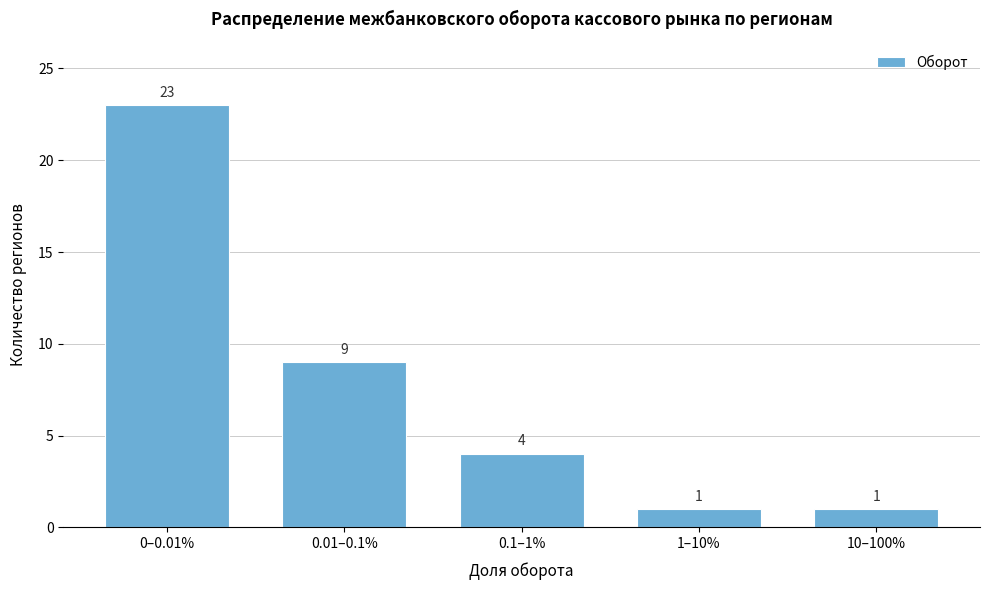

Reading left to right, what are all the values shown in this chart?

23	9	4	1	1